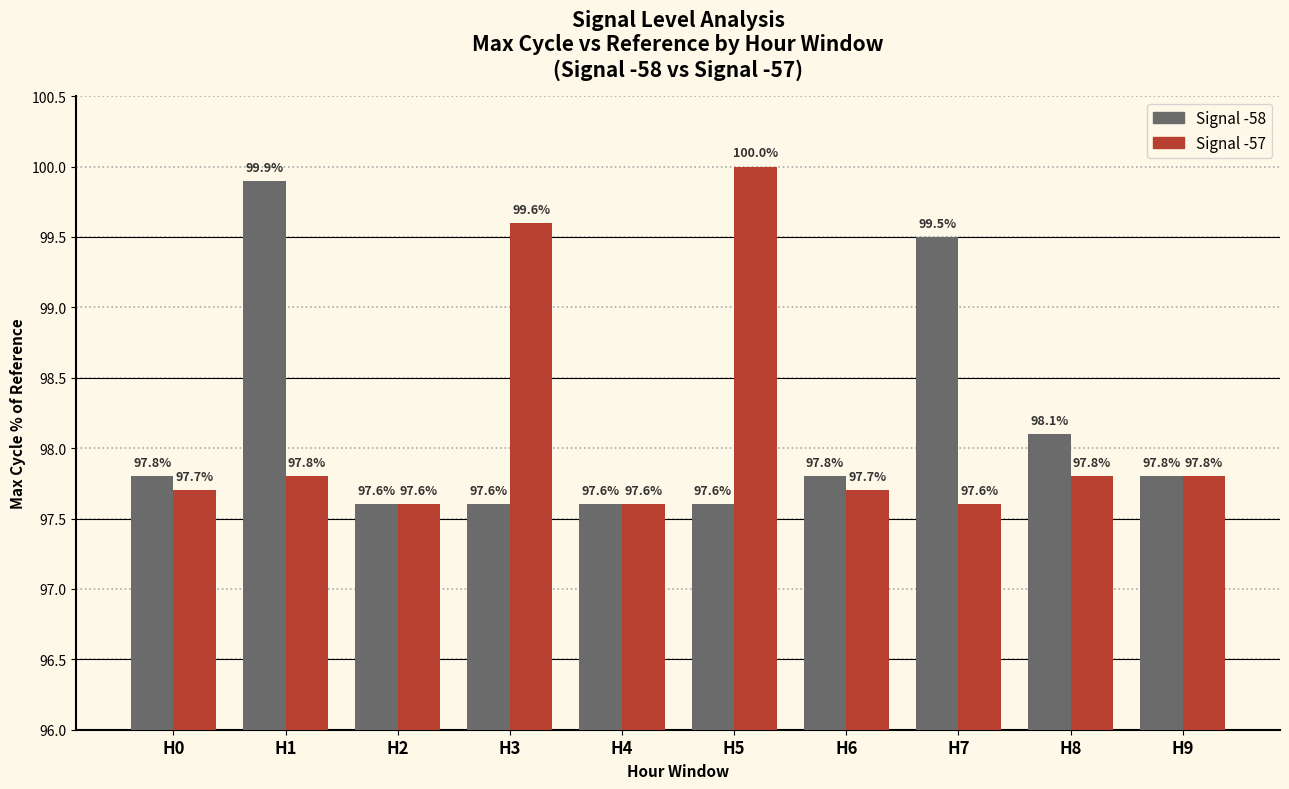

What is the value of the Signal -57 bar at the 2nd from the left?

97.8